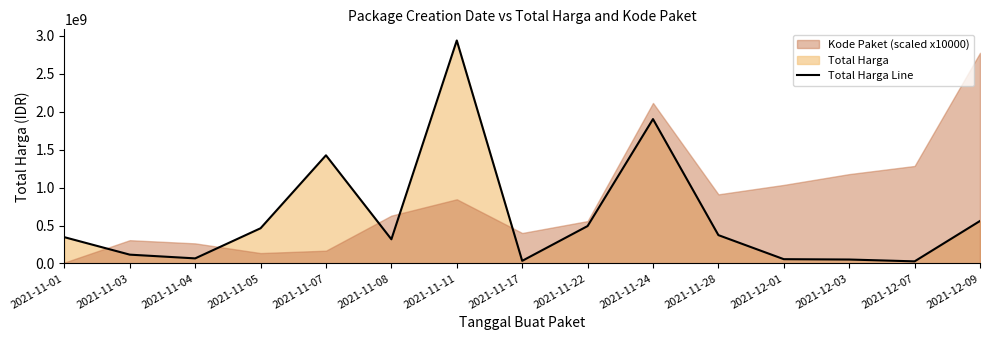

How many lines are shown in the chart?

1